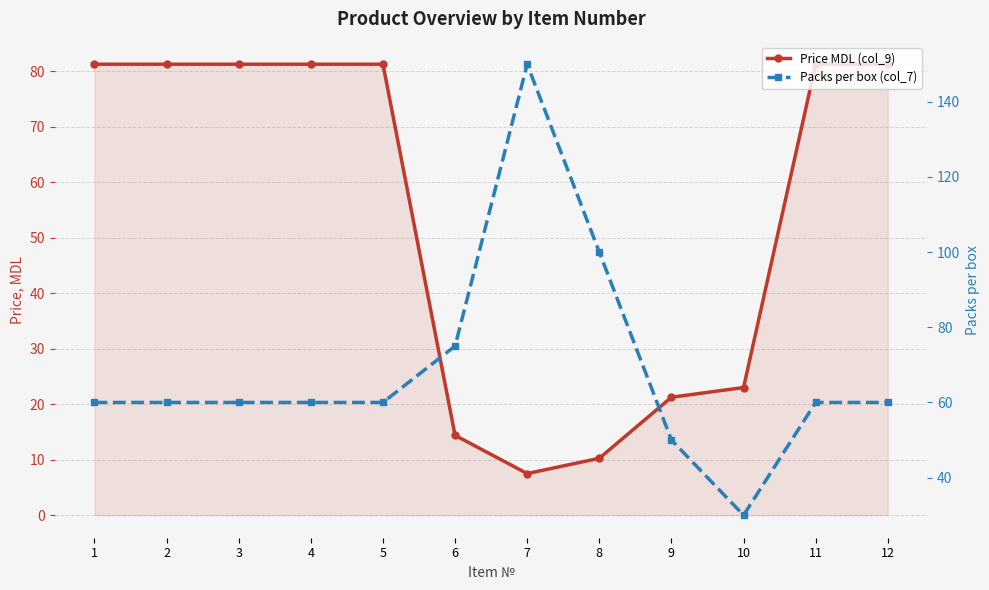

Which category has the lowest value across all series?

7